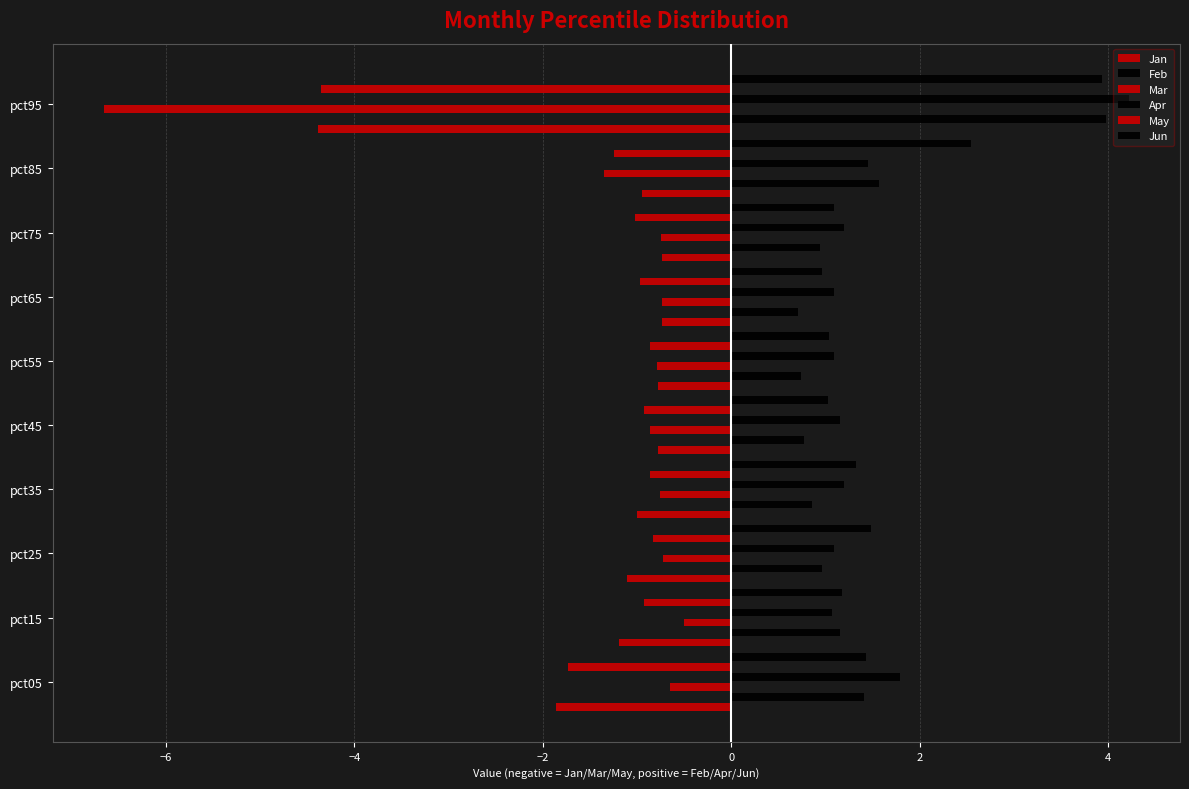

How many data points does each series have?

10